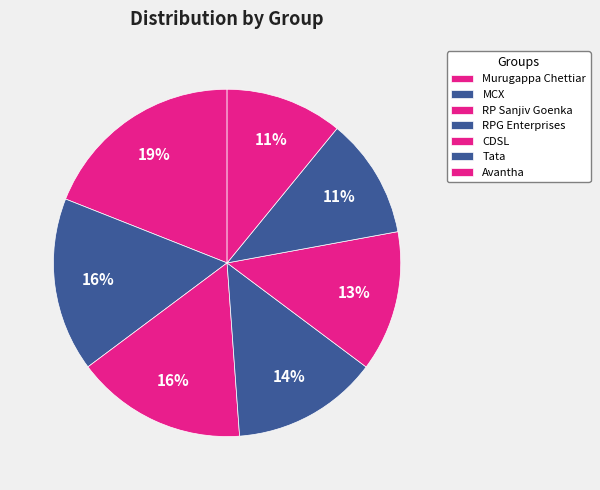

To the nearest percent, what is the difference between the largest and smallest slice percentages?

8%